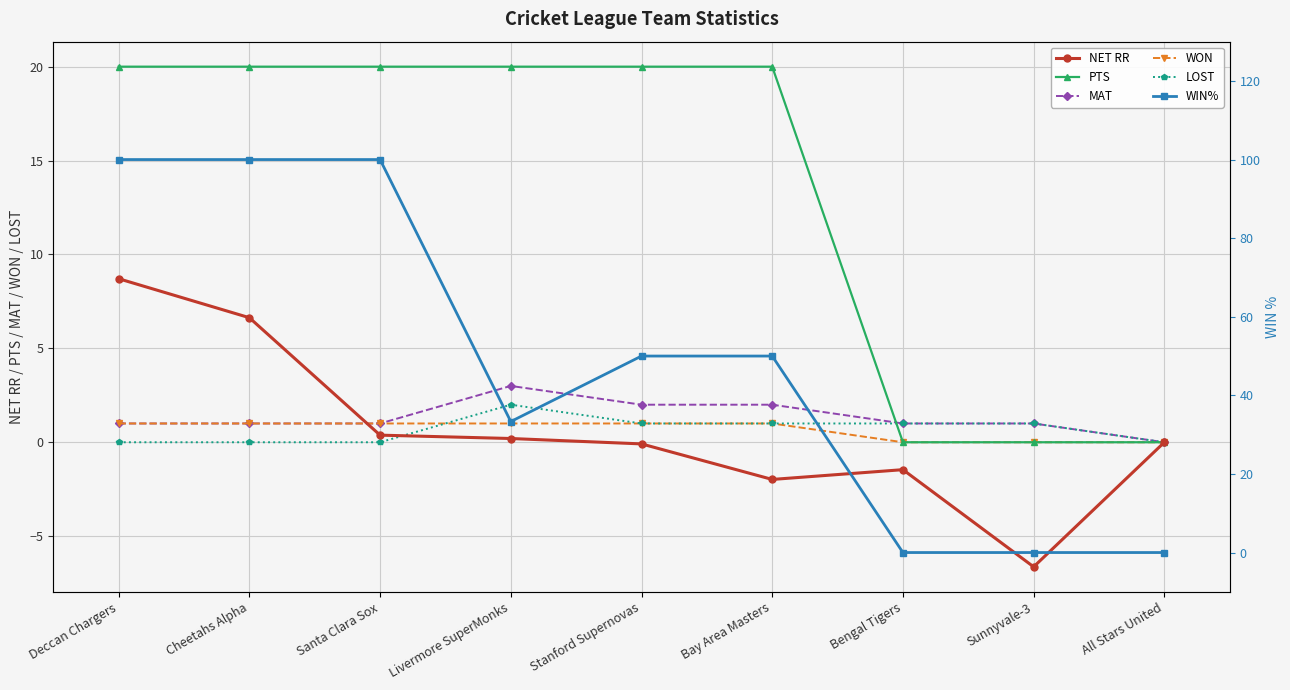

Reading left to right, what are all the values shown in this chart?

NET RR: 8.7	6.6	0.4	0.2	-0.1	-2.0	-1.5	-6.6	0.0
PTS: 20.0	20.0	20.0	20.0	20.0	20.0	0.0	0.0	0.0
MAT: 1.0	1.0	1.0	3.0	2.0	2.0	1.0	1.0	0.0
WON: 1.0	1.0	1.0	1.0	1.0	1.0	0.0	0.0	0.0
LOST: 0.0	0.0	0.0	2.0	1.0	1.0	1.0	1.0	0.0
WIN%: 100.0	100.0	100.0	33.3	50.0	50.0	0.0	0.0	0.0